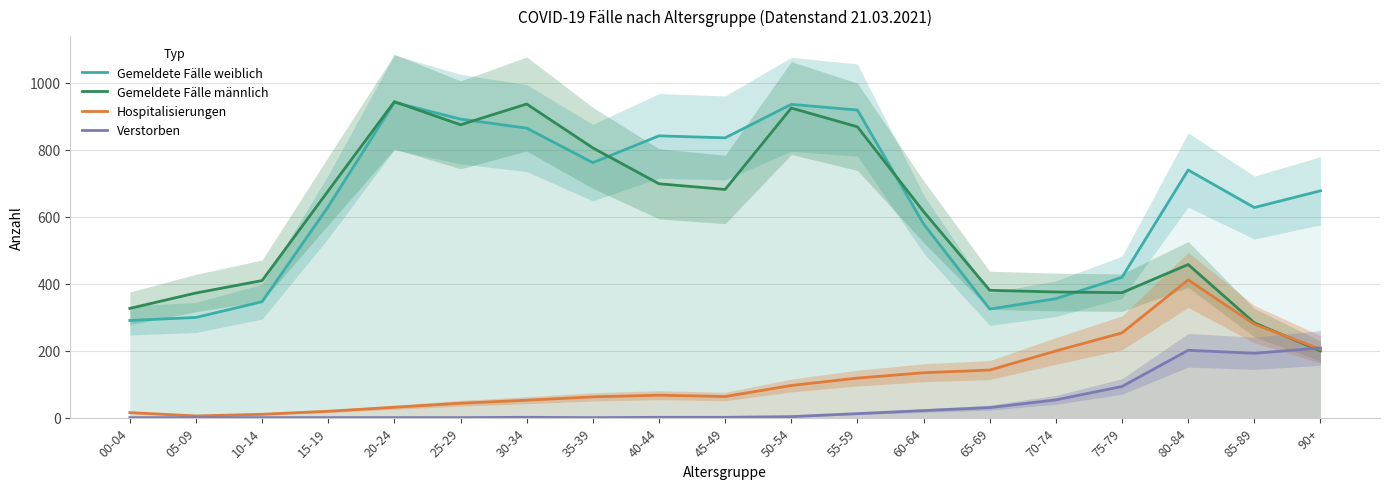

At which label does Verstorben reach its peak?

90+